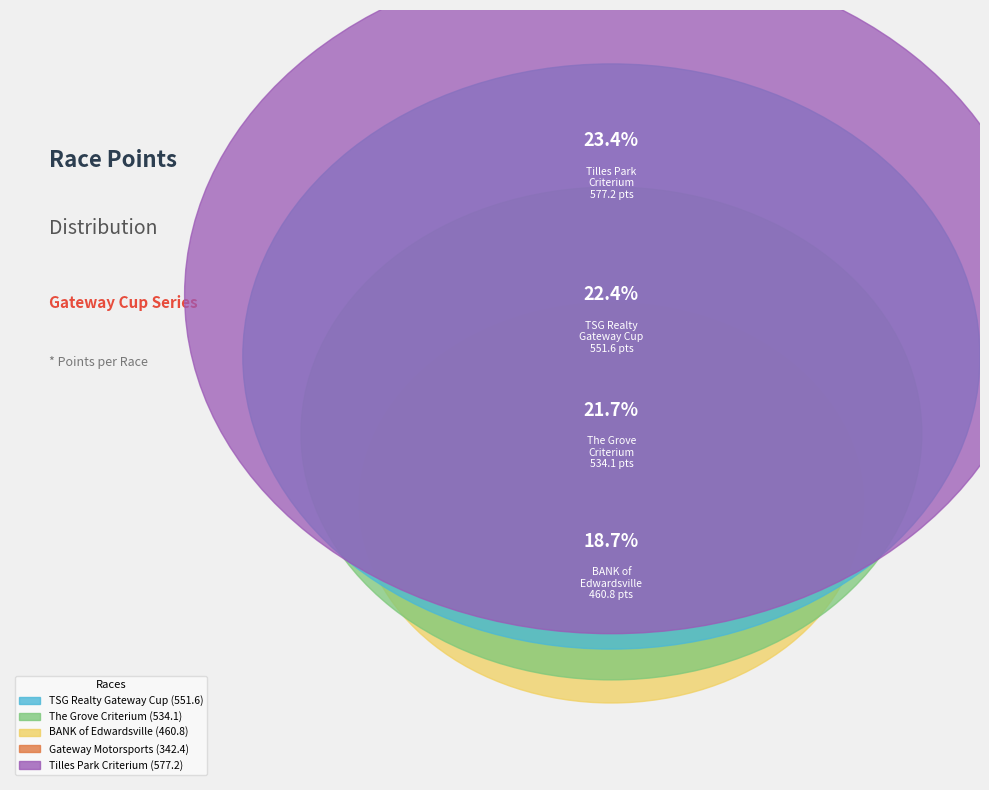

What is the ratio of the value at TheBANK of Edwardsville Rotary Criterium to the value at The TSG Realty Gateway Cup?

0.8